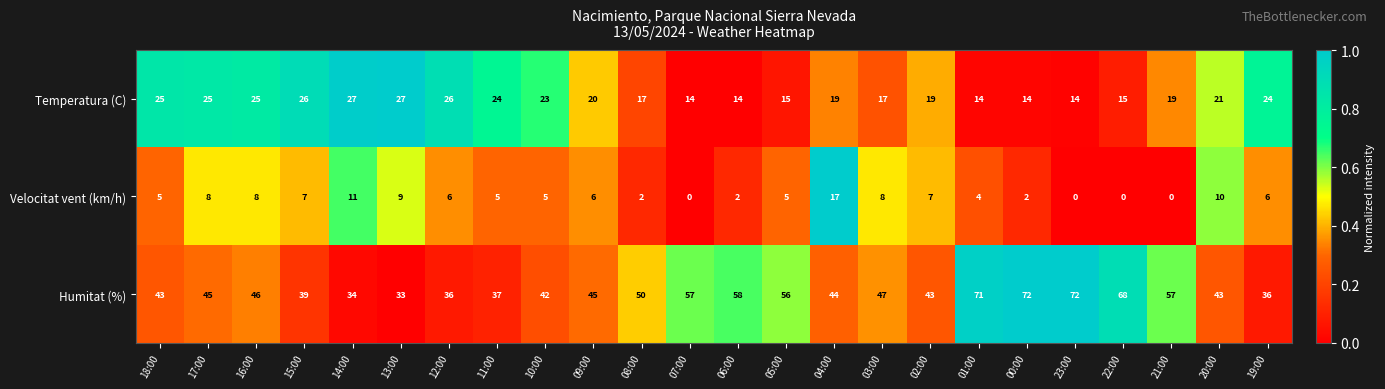

How many values in the Humitat (%) series are below 45?

11